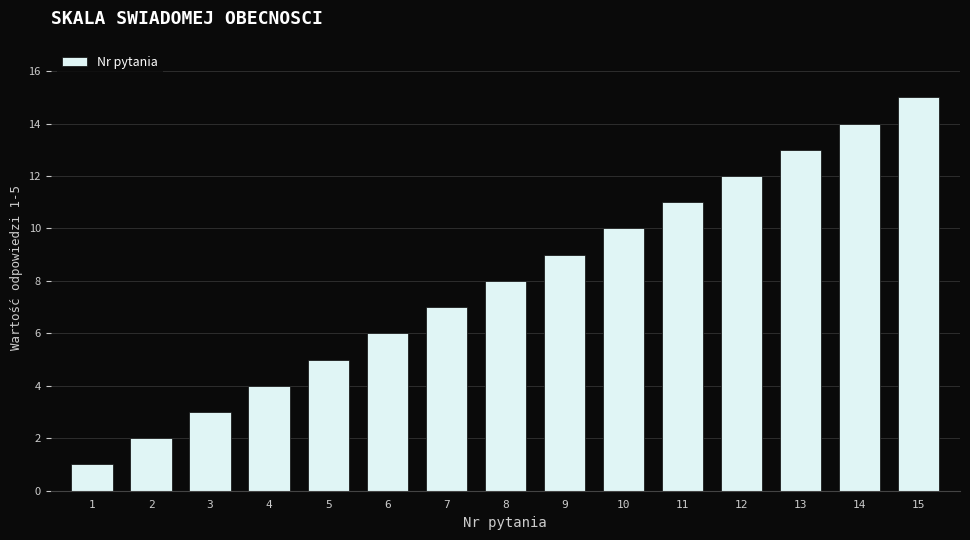

Read the value at 15, to the nearest 10.

20